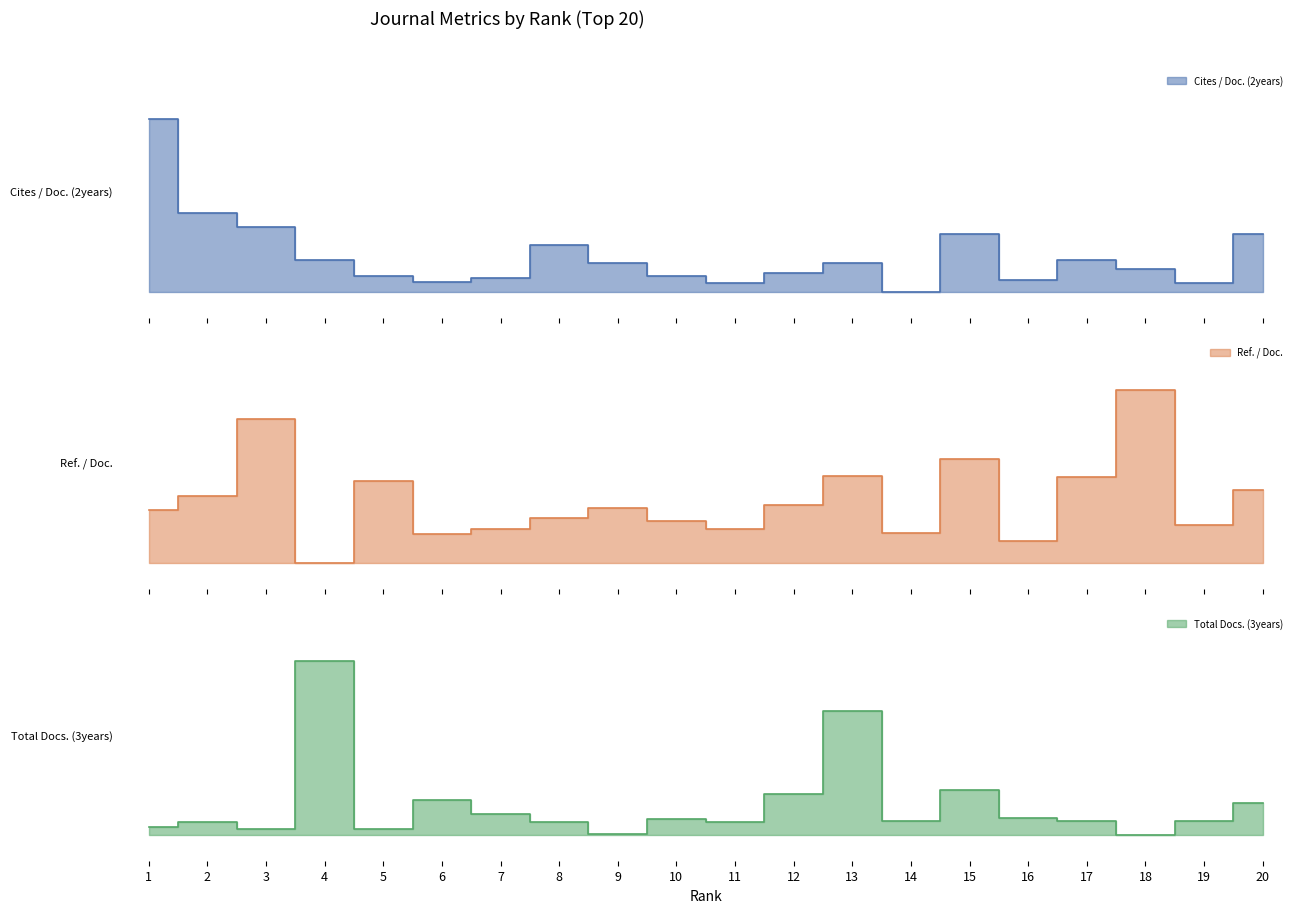

Which series ends up on top after the final intersection of Total Docs. (3years) and Cites / Doc. (2years)?

Cites / Doc. (2years)